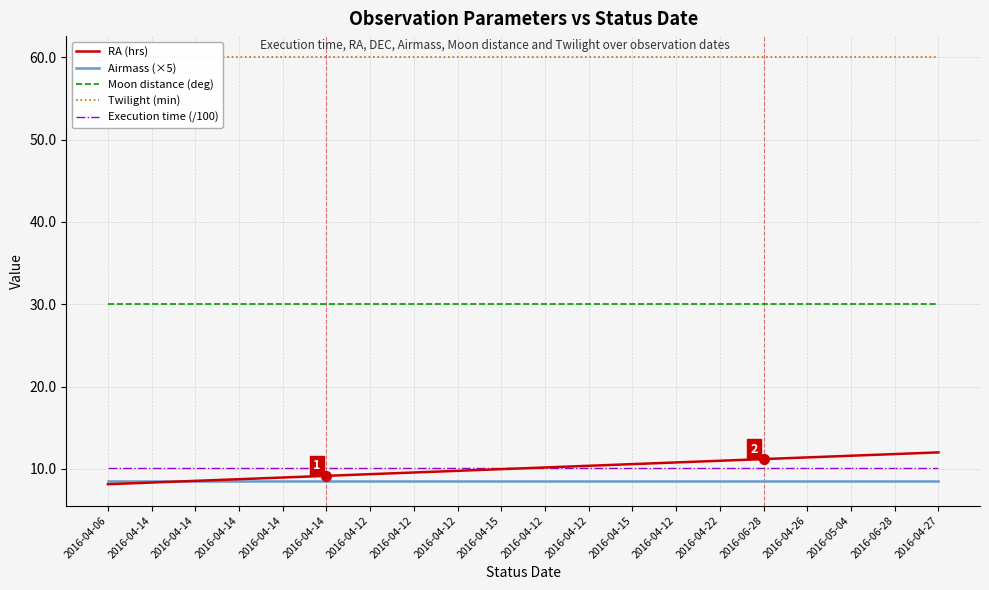

Which category has the lowest value in the Moon distance (deg) series?

2016-04-06